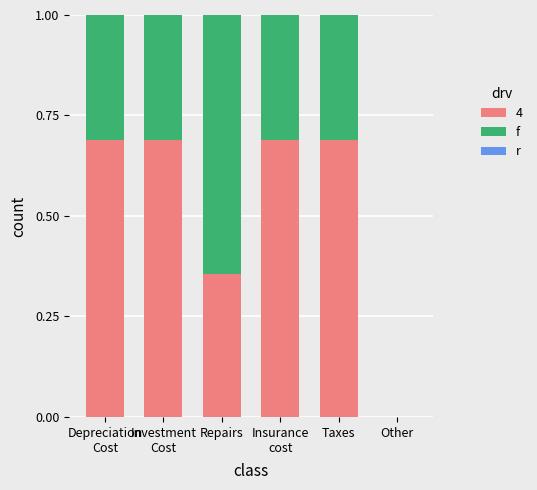

What is the total value across all series at Taxes?

1.0